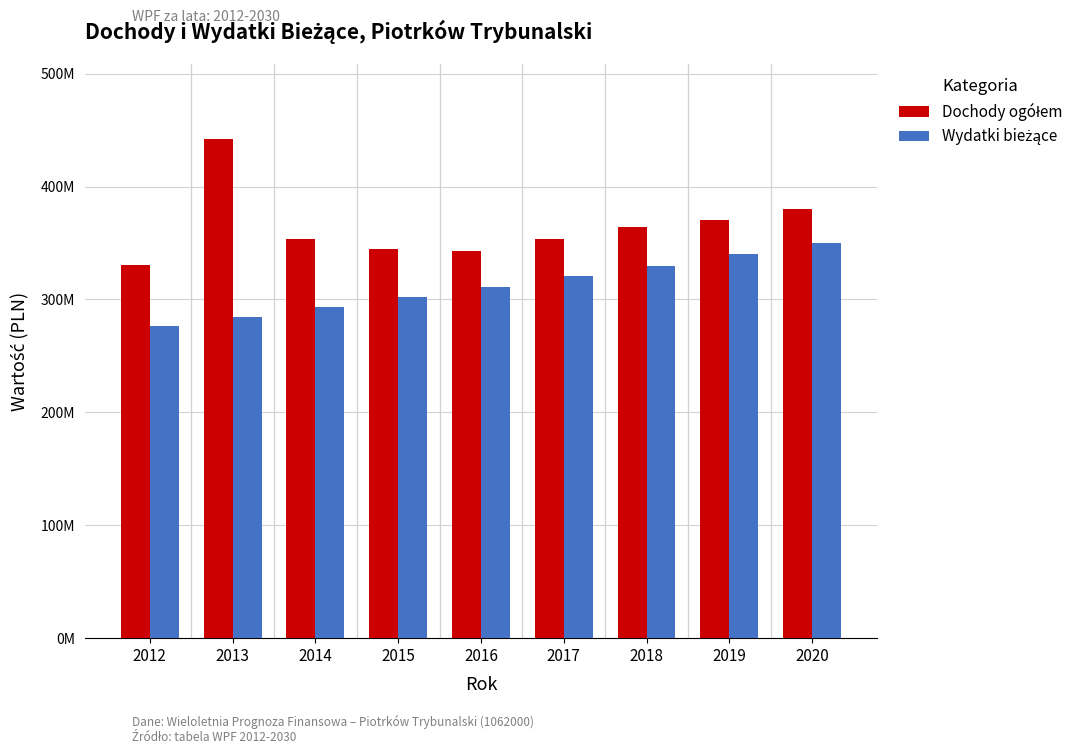

List the labels in order of Dochody ogółem value, smallest first.

2012, 2016, 2015, 2014, 2017, 2018, 2019, 2020, 2013